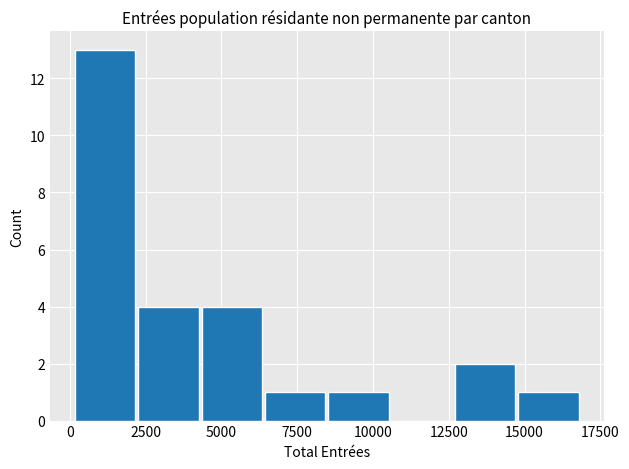

What is the height of the bar covering 6500 to 8500 on the x-axis? Neither the bar edges nor the heights are printed on the chart, so give them approximately, as read against the axes.

1